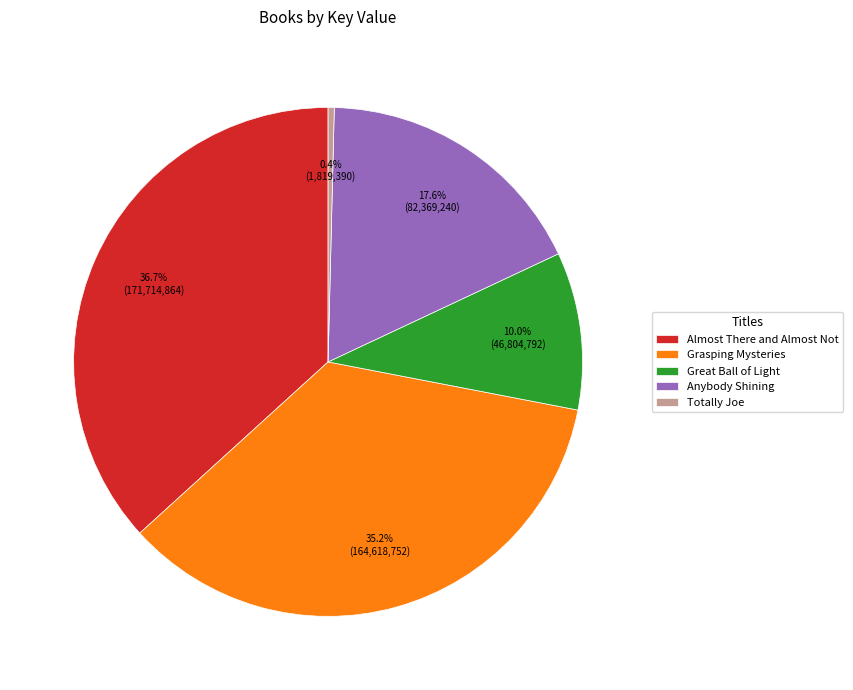

To the nearest percent, what is the combined percentage of Grasping Mysteries and Totally Joe?

36%